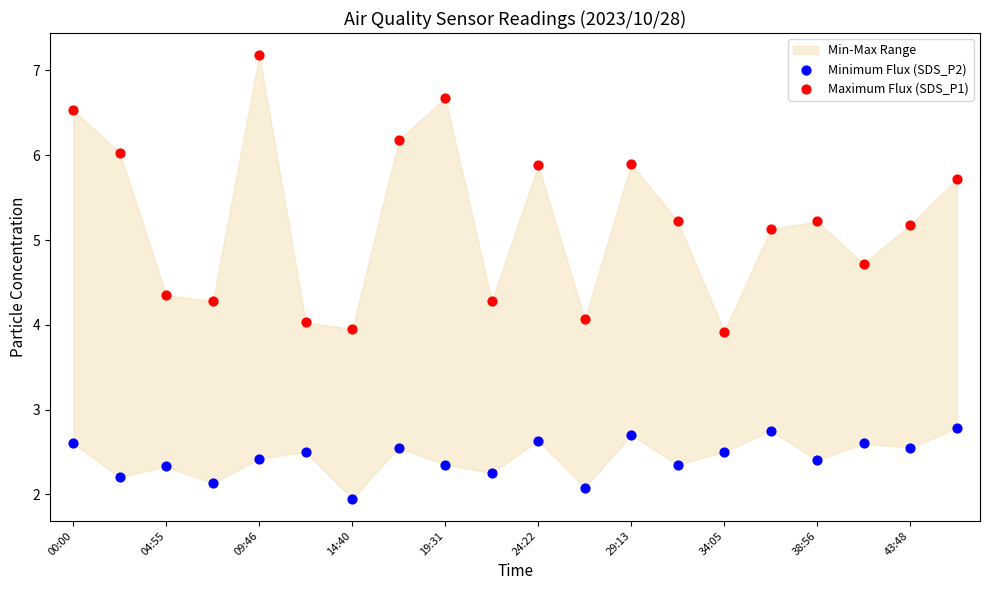

Which series reaches the minimum Y coordinate?

Minimum Flux (SDS_P2)